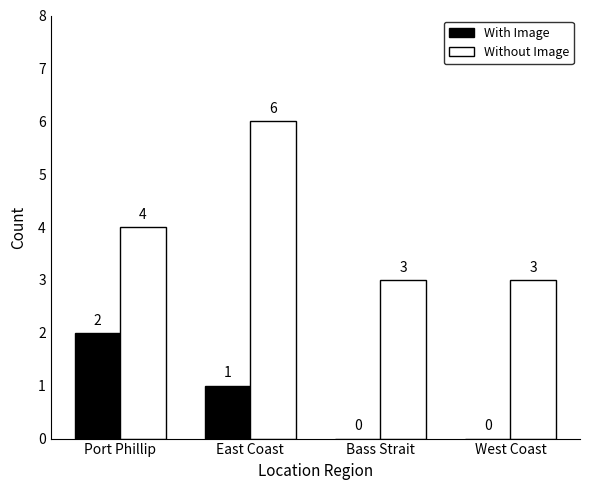

Is the value of Without Image at West Coast greater than the value of With Image at Bass Strait?

Yes